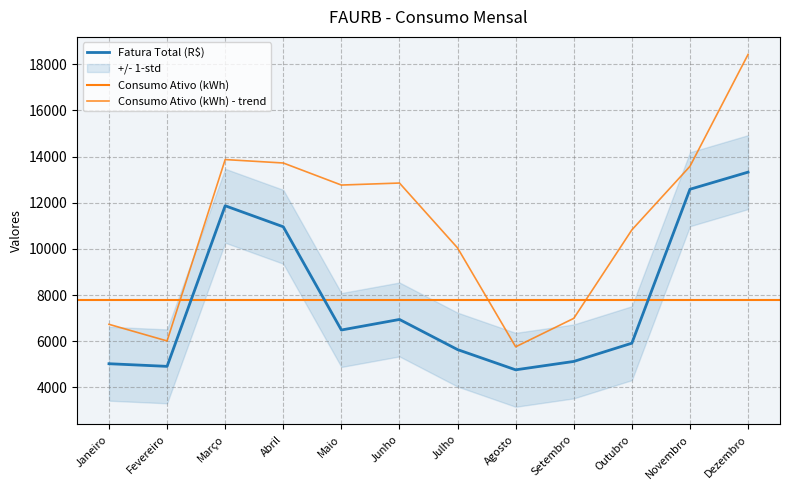

Which series has the largest total across all categories?

Consumo Ativo (kWh)